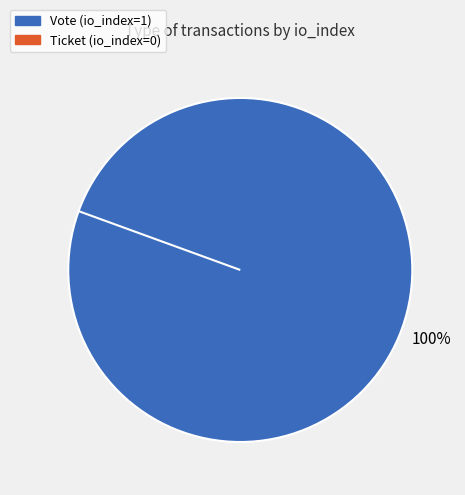

Is the sum of Vote and Ticket greater than half?

Yes